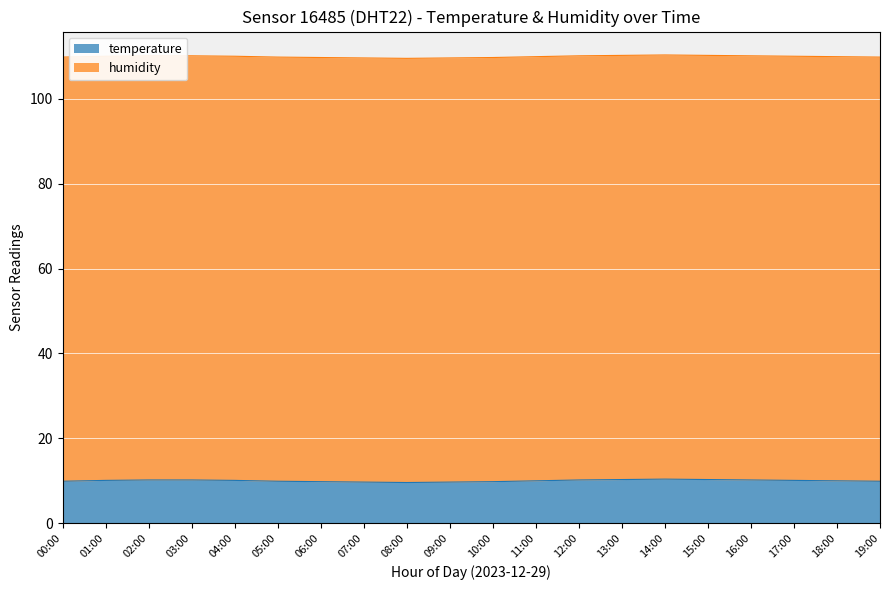

How many values are between 9 and 10?

10